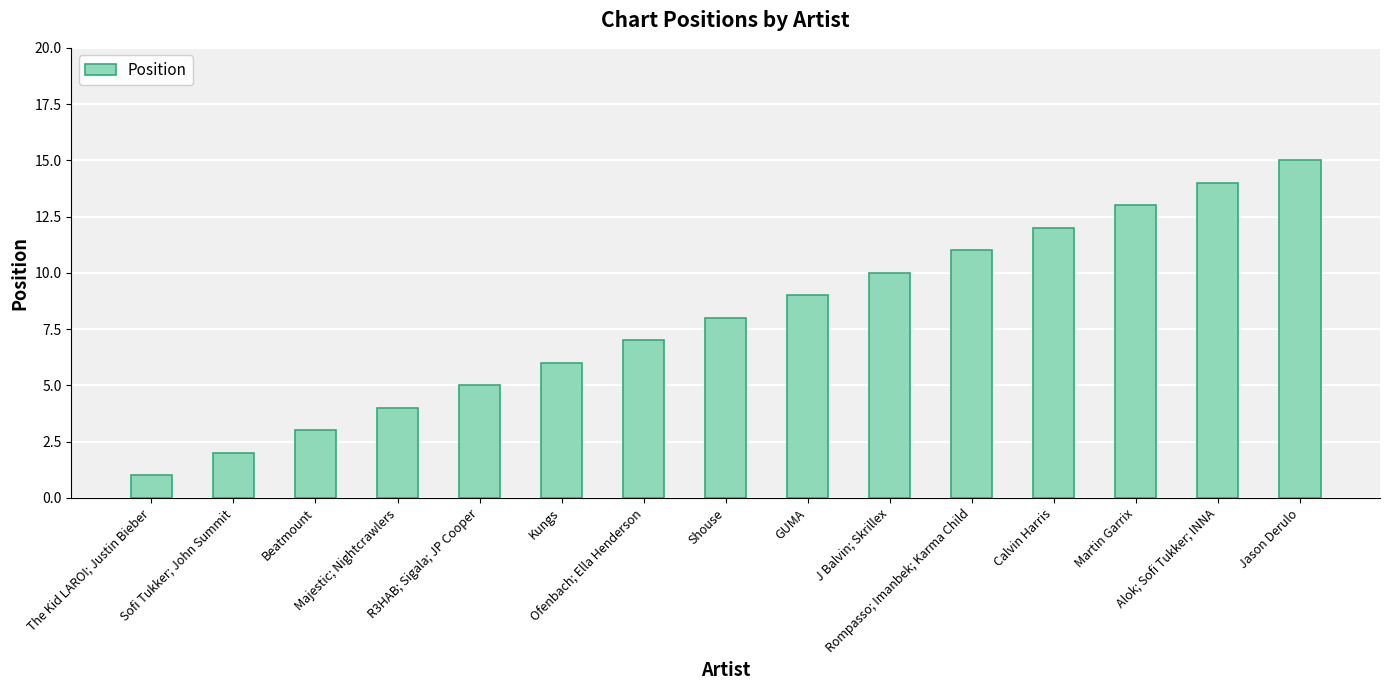

How many values are below 8?

7